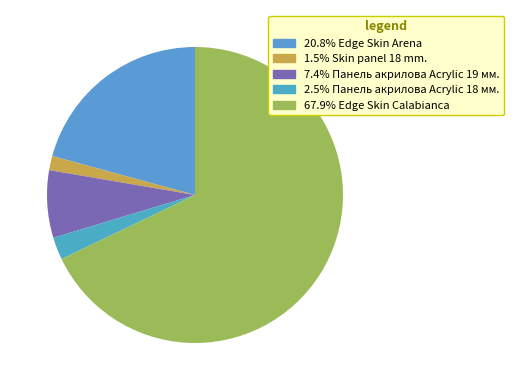

Count the number of slices in the pie.

5